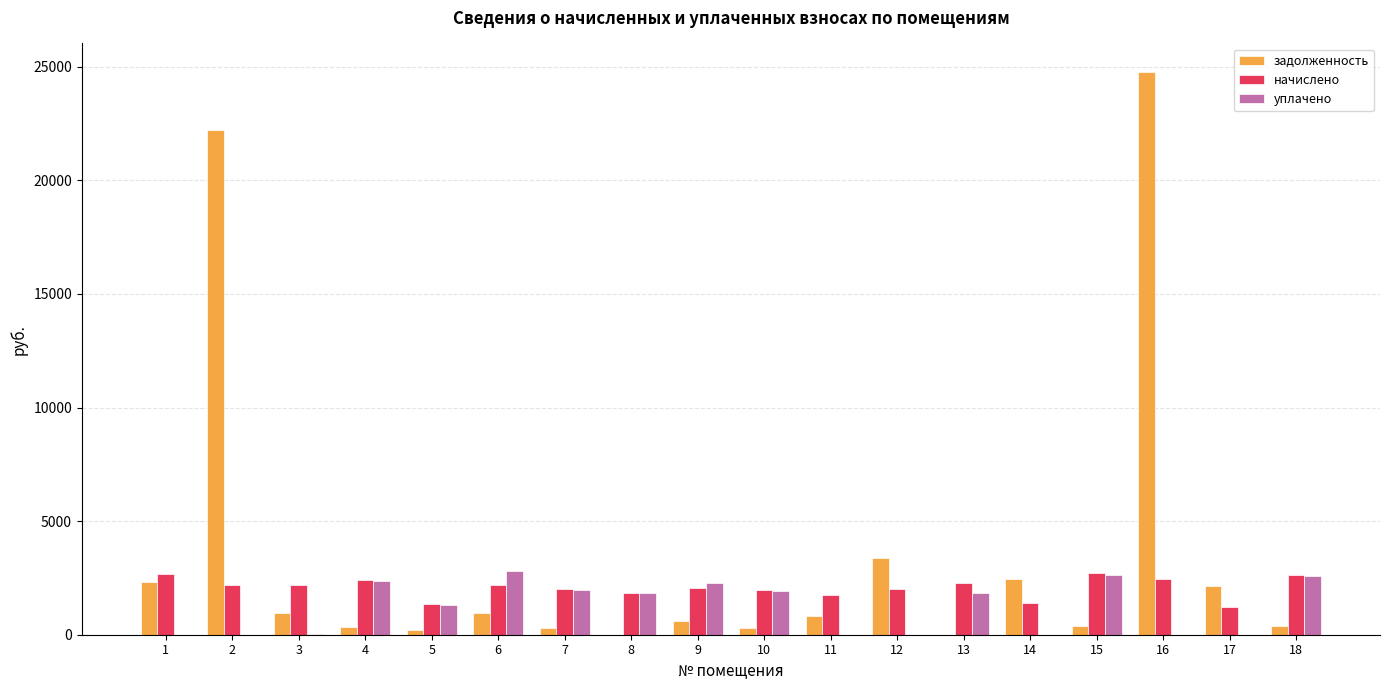

What are all the series names shown in the legend?

задолженность, начислено, уплачено